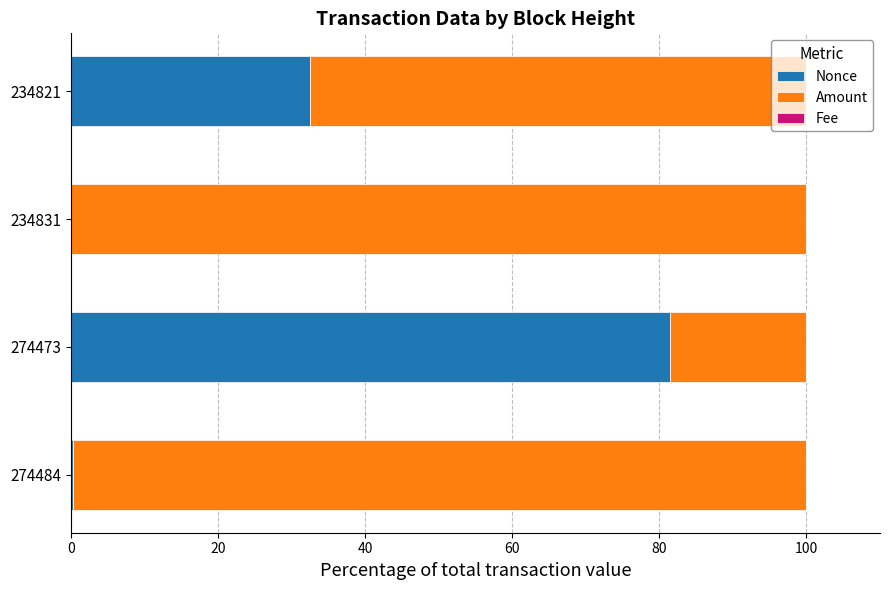

The value of Nonce at 274473 is 81.5. True or false?

True